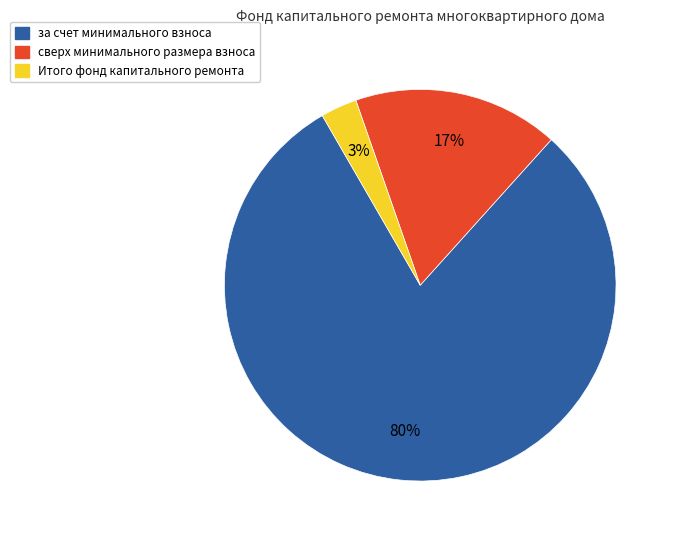

Which category has the smallest portion of the pie?

Итого фонд капитального ремонта